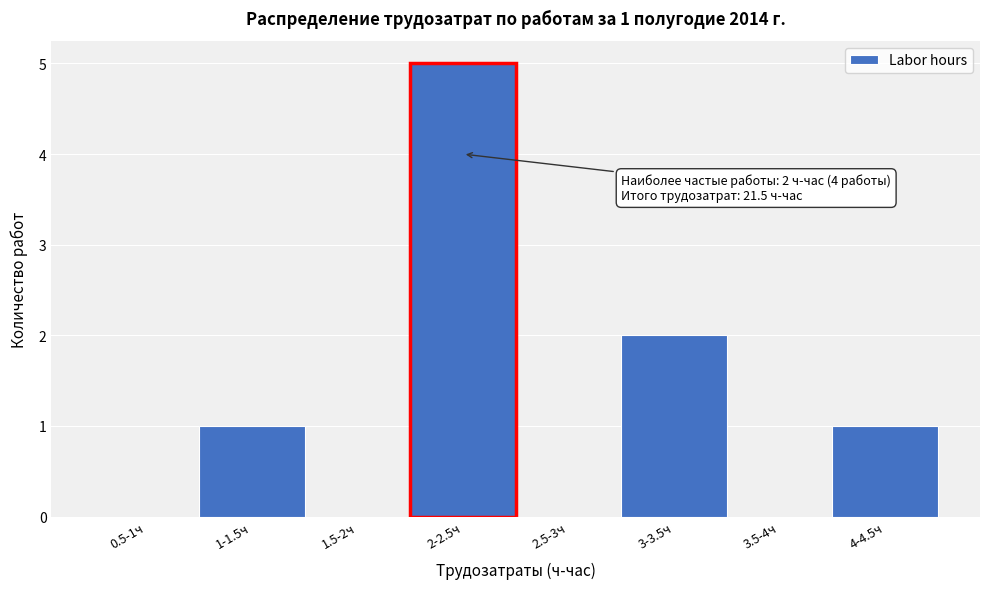

Reading right to left, what are all the values shown in this chart?

4-4.5ч=1	3.5-4ч=0	3-3.5ч=2	2.5-3ч=0	2-2.5ч=5	1.5-2ч=0	1-1.5ч=1	0.5-1ч=0